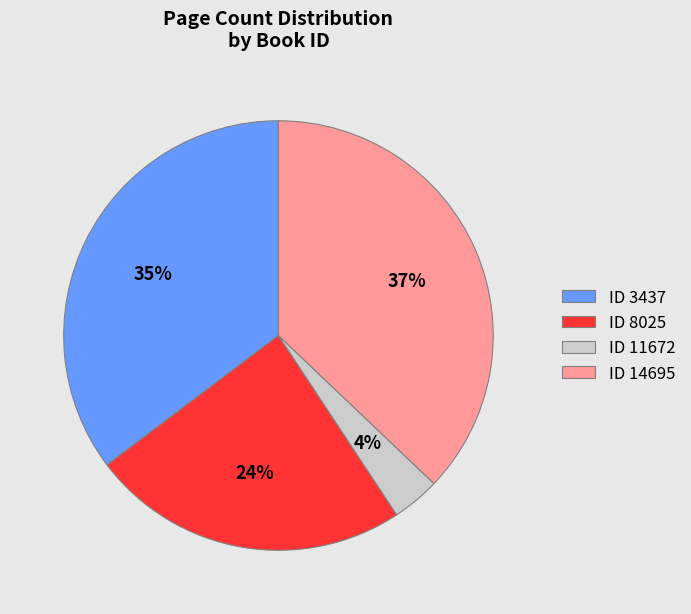

To the nearest percent, what portion does ID 11672 represent?

4%